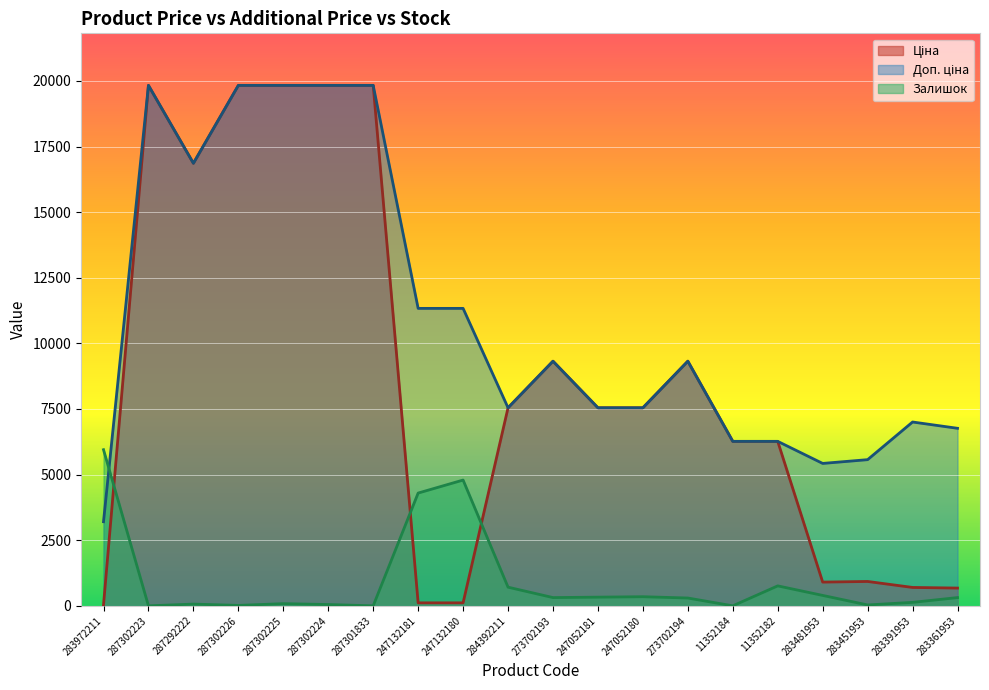

Is the value of Доп. ціна at 273702194 greater than the value of Ціна at 283481953?

Yes